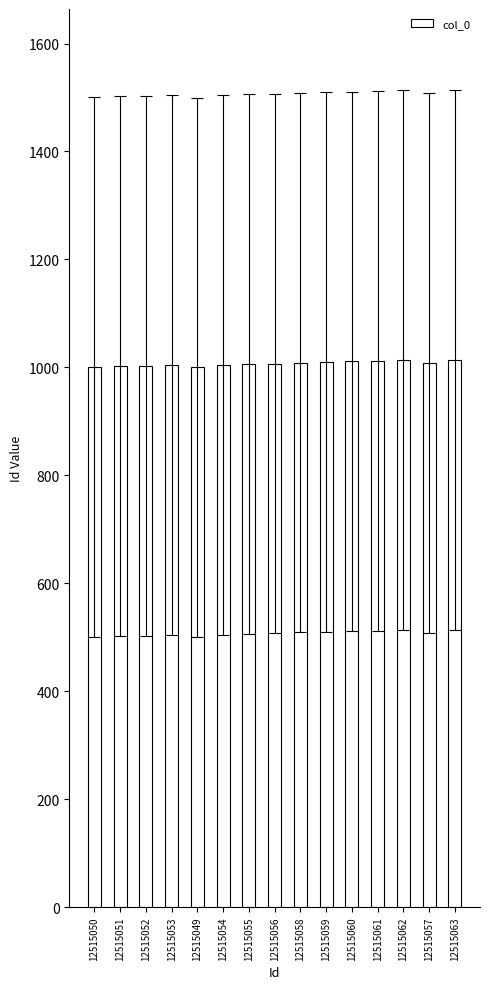

Are the bars grouped side by side (vs. stacked)?

No